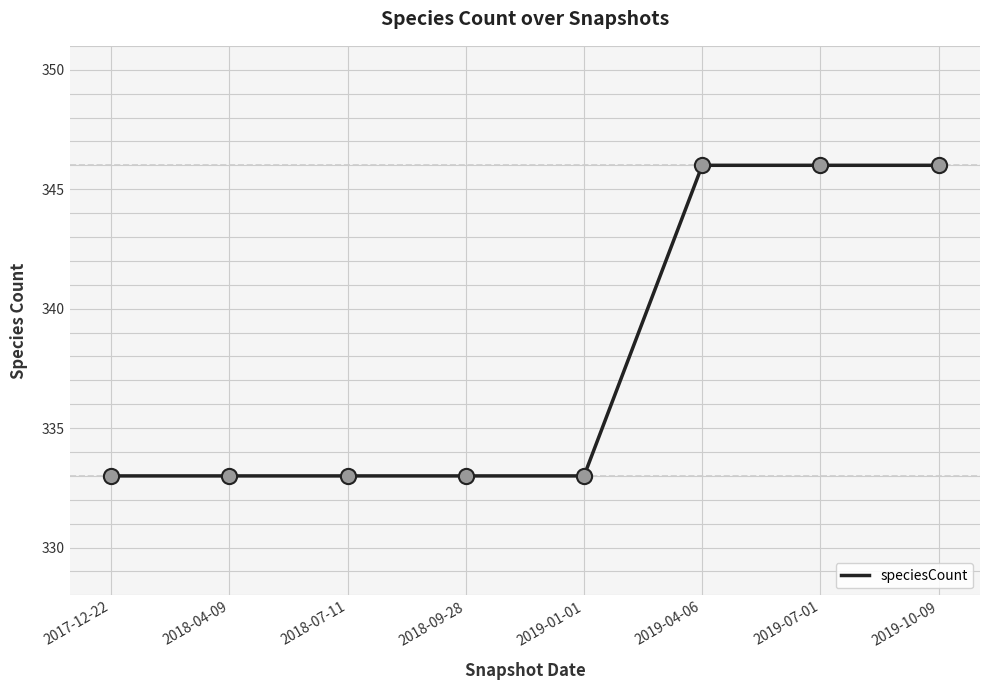

Approximately how many times larger is the value at 2019-01-01 compared to 2019-10-09?

1.0